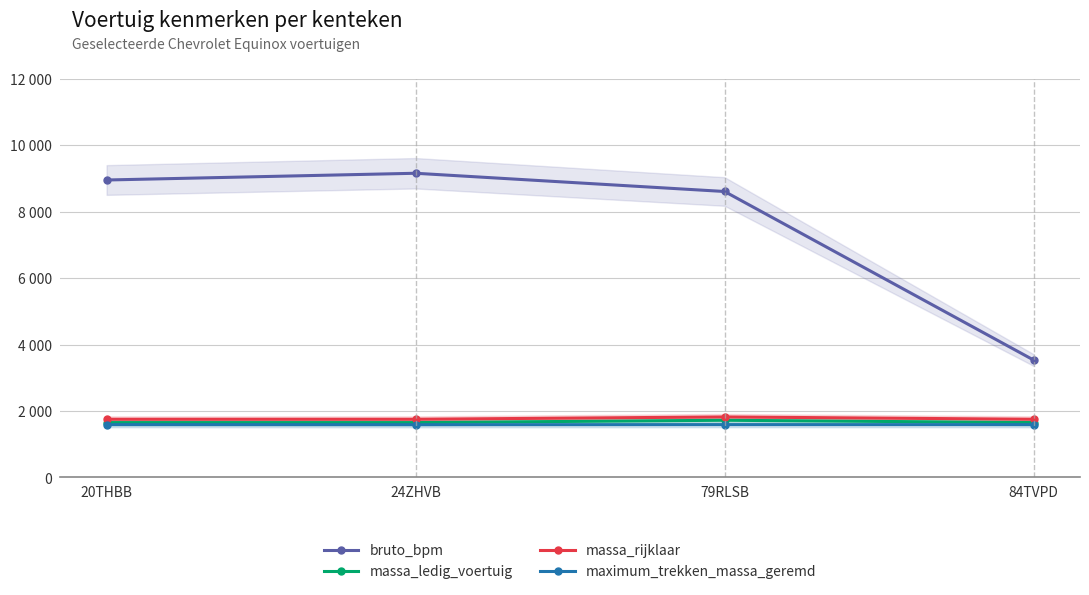

Which series has the largest total across all categories?

bruto_bpm